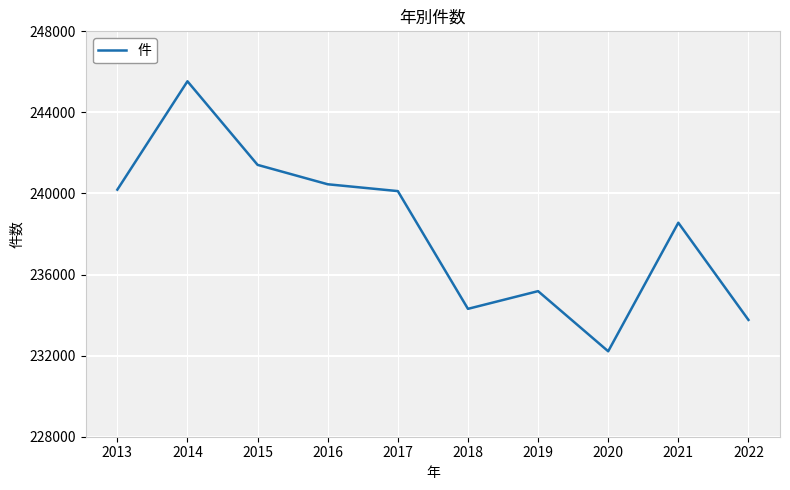

What is the ratio of the value at 2016 to the value at 2018?

1.0